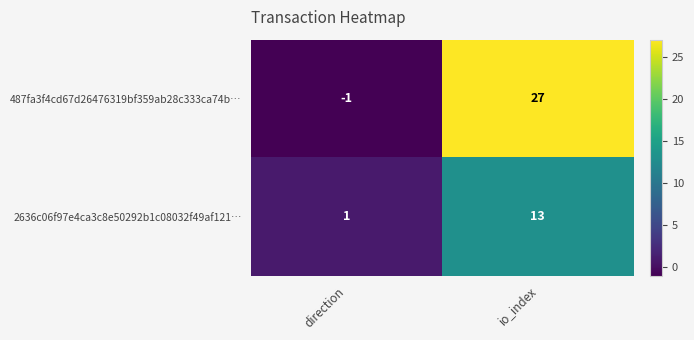

The value of 487fa3f4cd67d26476319bf359ab28c333ca74b… at direction is -1. True or false?

True